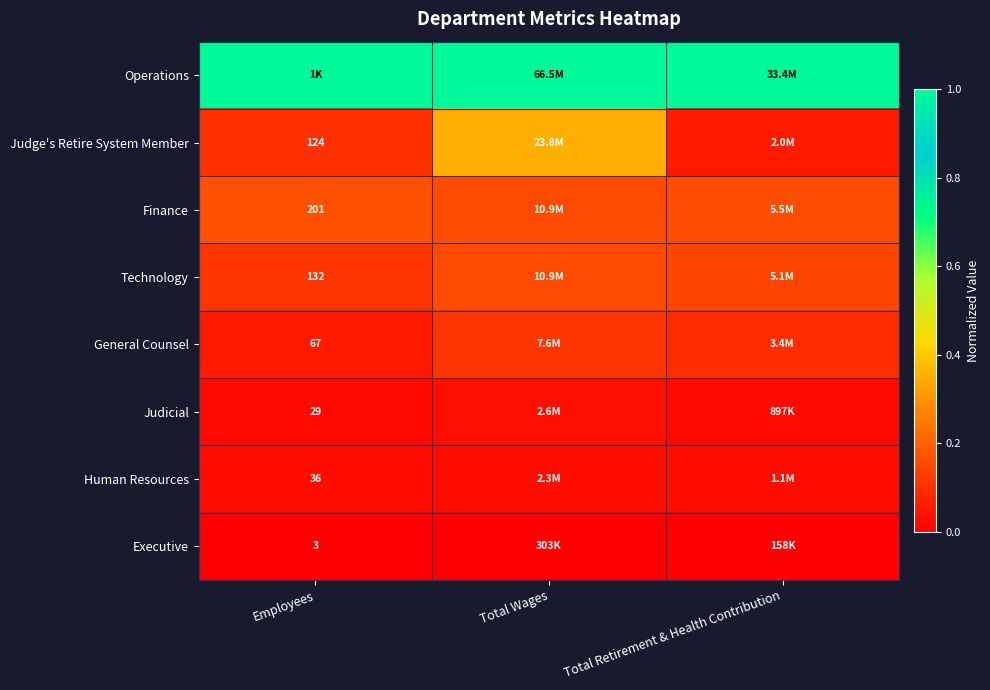

Count the number of data series in this chart.

8